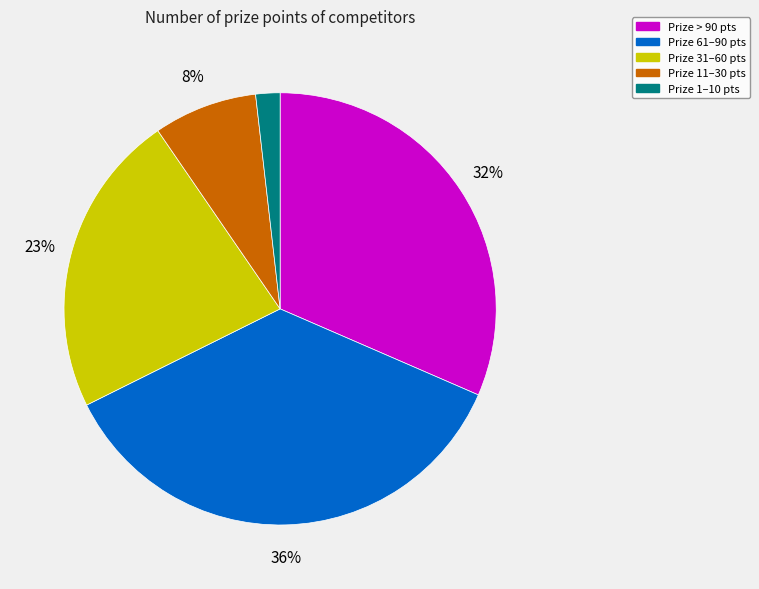

To the nearest percent, what is the difference between the largest and smallest slice percentages?

34%